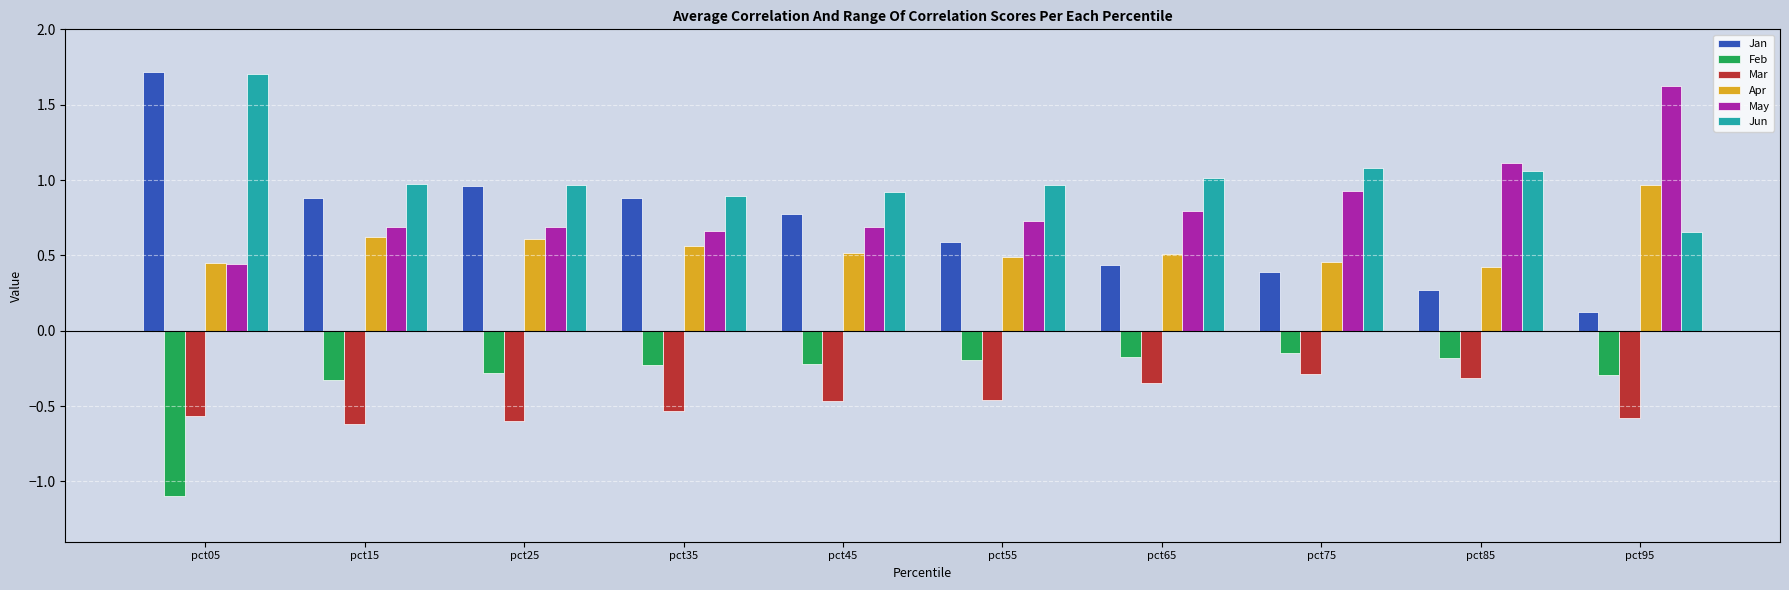

What is the total value across all series at pct25?

2.3